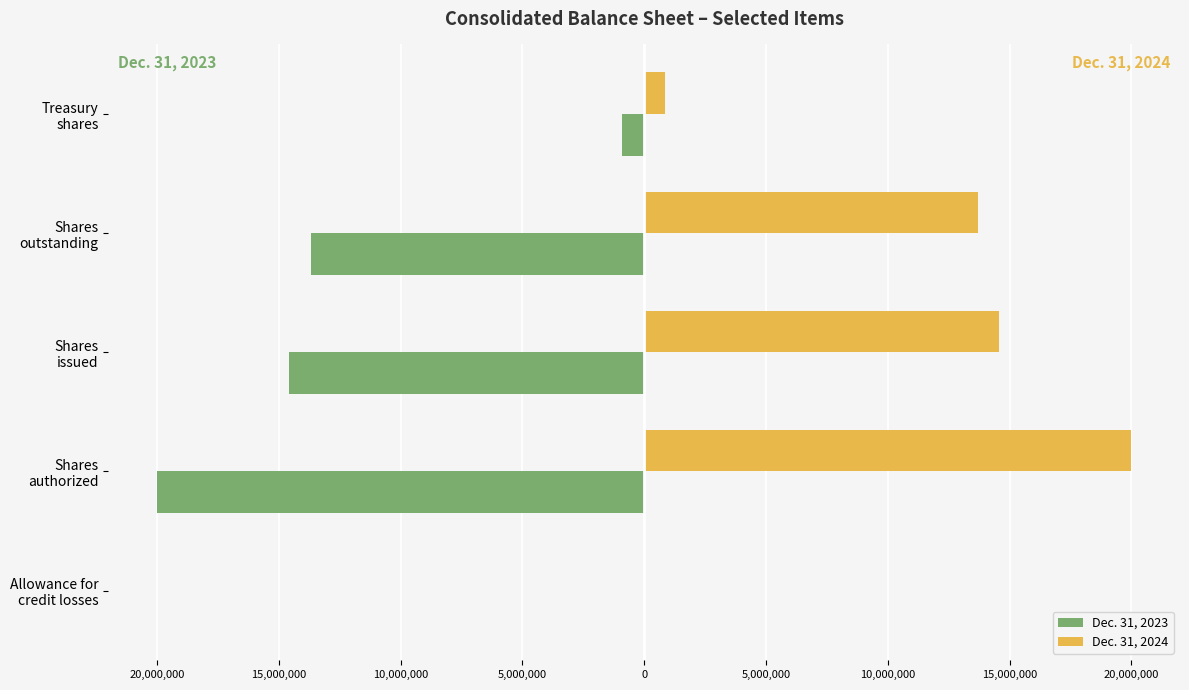

What are all the series names shown in the legend?

Dec. 31, 2023, Dec. 31, 2024